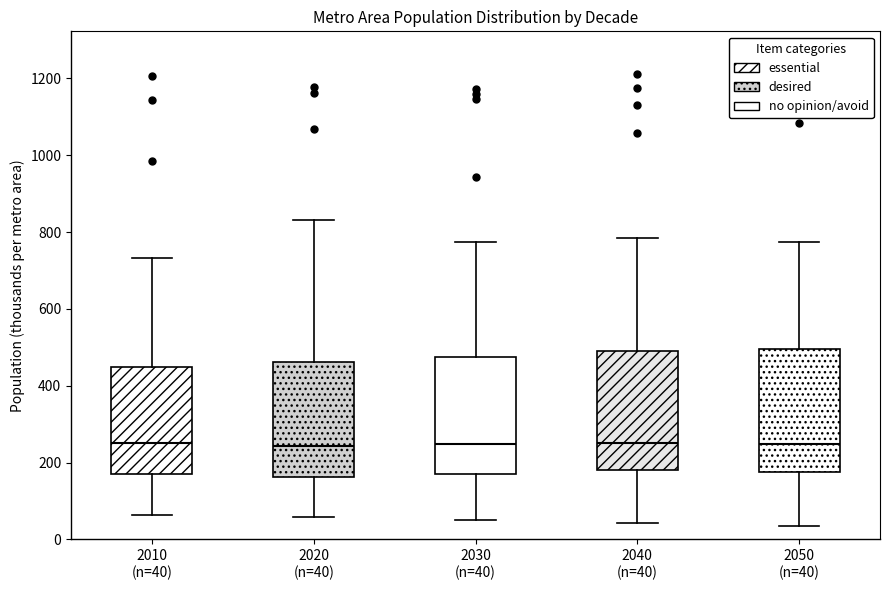

Where does the lower whisker of the box for 2020 (n=40) end on the y-axis? The values are not printed on the chart, so give them approximately, as read against the axis.

60